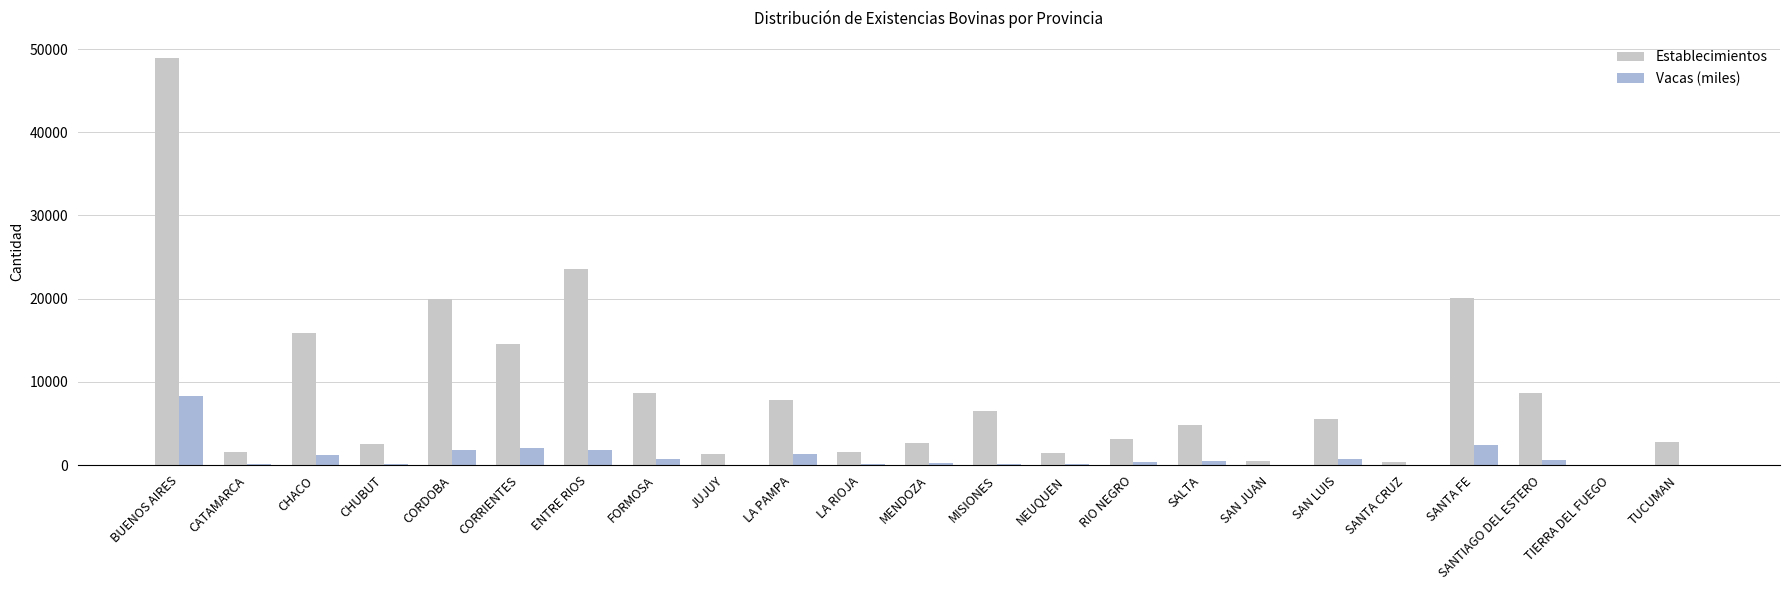

Are the bars horizontal?

No